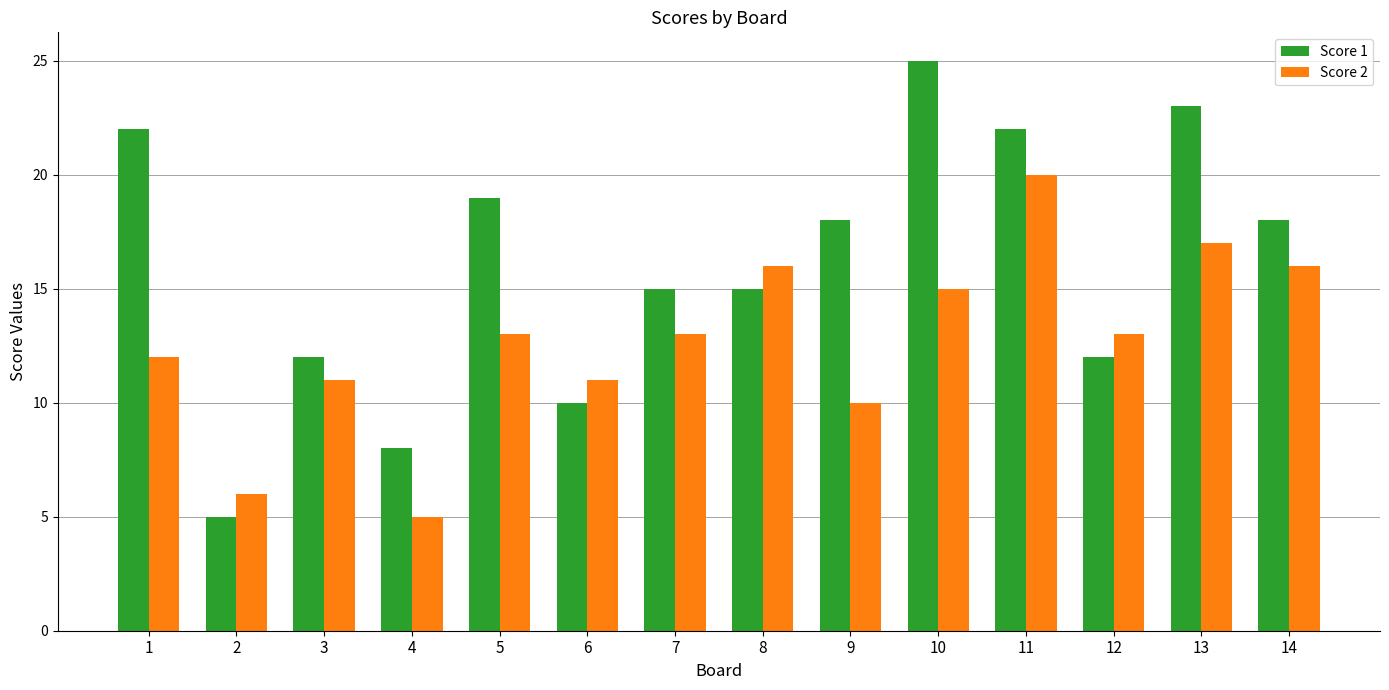

The Score 1 series shows 23 at 13. True or false?

True